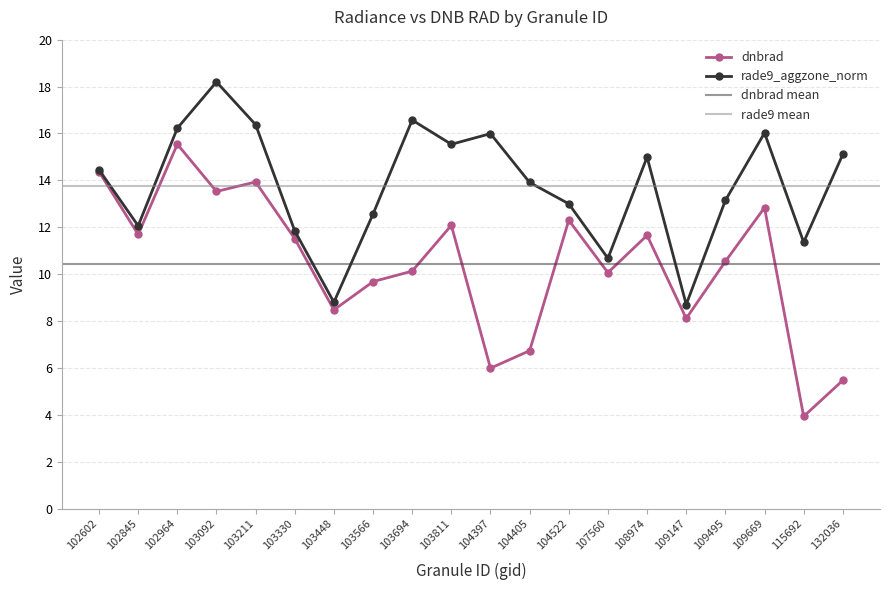

What is the sum of the rade9_aggzone_norm values at 102845 and 104522?

25.1